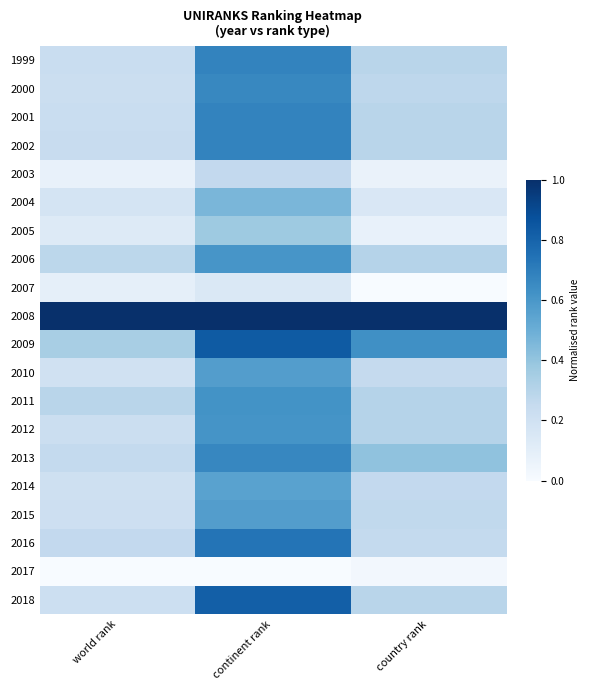

Reading left to right, list all the values displayed in this chart.

1999: world rank=0.2	continent rank=0.7	country rank=0.3
2000: world rank=0.2	continent rank=0.7	country rank=0.3
2001: world rank=0.2	continent rank=0.7	country rank=0.3
2002: world rank=0.2	continent rank=0.7	country rank=0.3
2003: world rank=0.1	continent rank=0.3	country rank=0.1
2004: world rank=0.2	continent rank=0.5	country rank=0.1
2005: world rank=0.1	continent rank=0.4	country rank=0.1
2006: world rank=0.3	continent rank=0.6	country rank=0.3
2007: world rank=0.1	continent rank=0.1	country rank=0.0
2008: world rank=1.0	continent rank=1.0	country rank=1.0
2009: world rank=0.3	continent rank=0.8	country rank=0.6
2010: world rank=0.2	continent rank=0.6	country rank=0.2
2011: world rank=0.3	continent rank=0.6	country rank=0.3
2012: world rank=0.2	continent rank=0.6	country rank=0.3
2013: world rank=0.3	continent rank=0.7	country rank=0.4
2014: world rank=0.2	continent rank=0.6	country rank=0.3
2015: world rank=0.2	continent rank=0.6	country rank=0.3
2016: world rank=0.3	continent rank=0.7	country rank=0.3
2017: world rank=0.0	continent rank=0.0	country rank=0.0
2018: world rank=0.2	continent rank=0.8	country rank=0.3